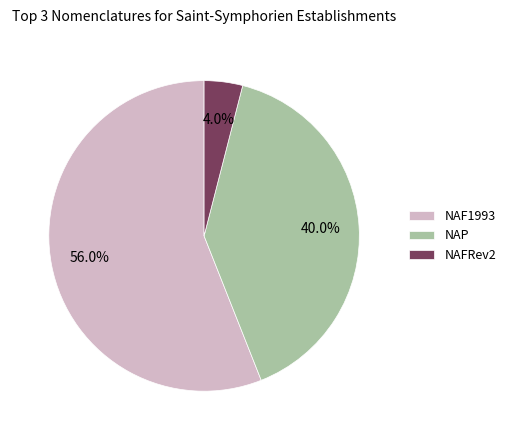

Between NAF1993 and NAFRev2, which is larger?

NAF1993